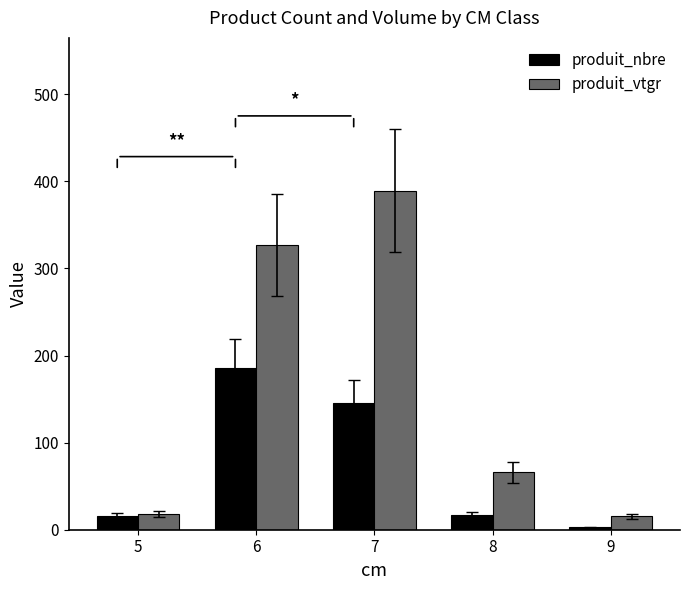

Which series changed the most between 5 and 8?

produit_vtgr